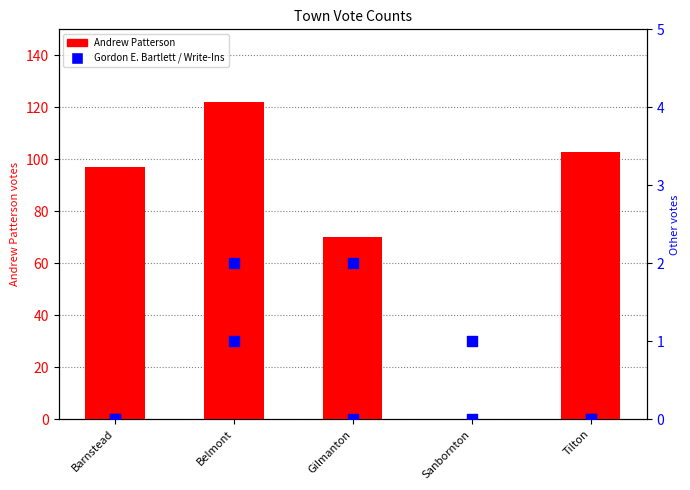

Which series reaches the minimum Y coordinate?

Andrew Patterson